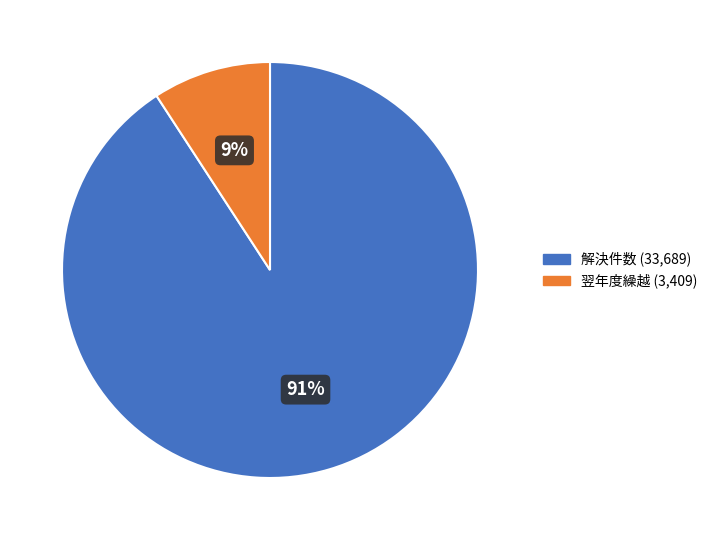

To the nearest percent, what is the difference between the largest and smallest slice percentages?

82%